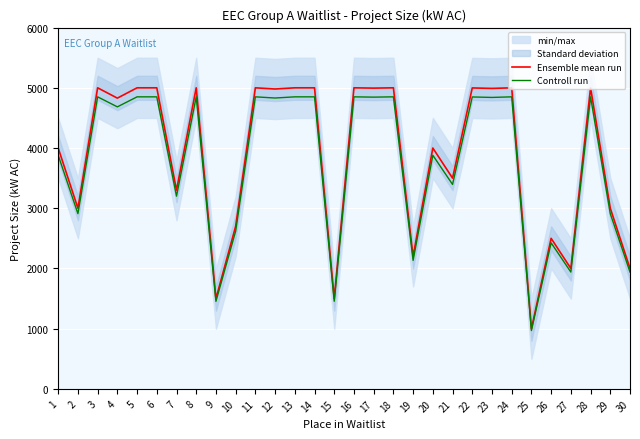

The Controll run series shows 2220.1 at 7. True or false?

False